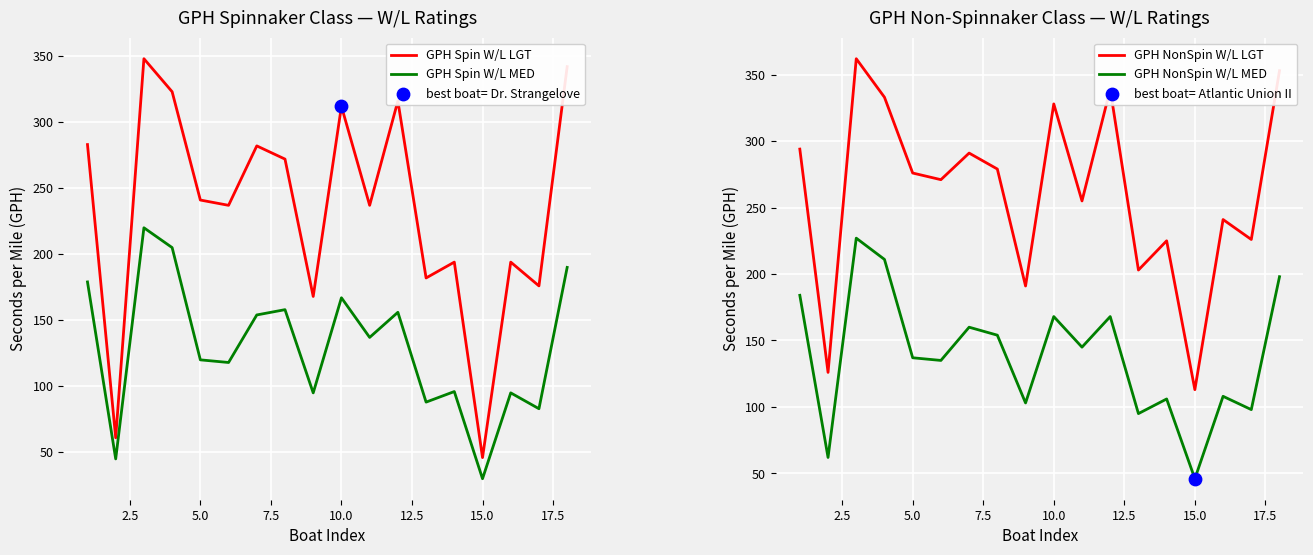

What are all the series names shown in the legend?

GPH Spin W/L LGT, GPH Spin W/L MED, GPH NonSpin W/L LGT, GPH NonSpin W/L MED